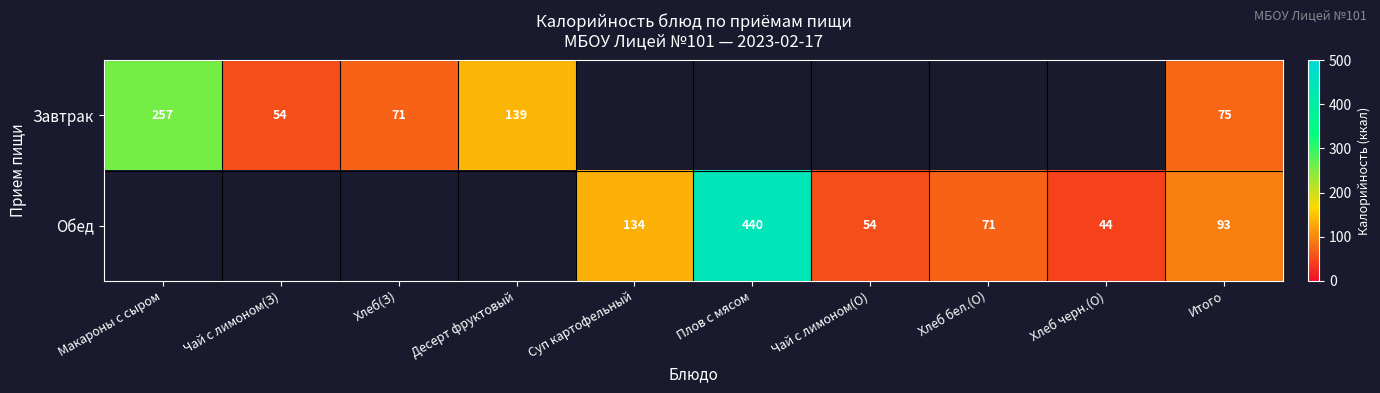

What is the sum of the Обед values at Суп картофельный and Итого?

227